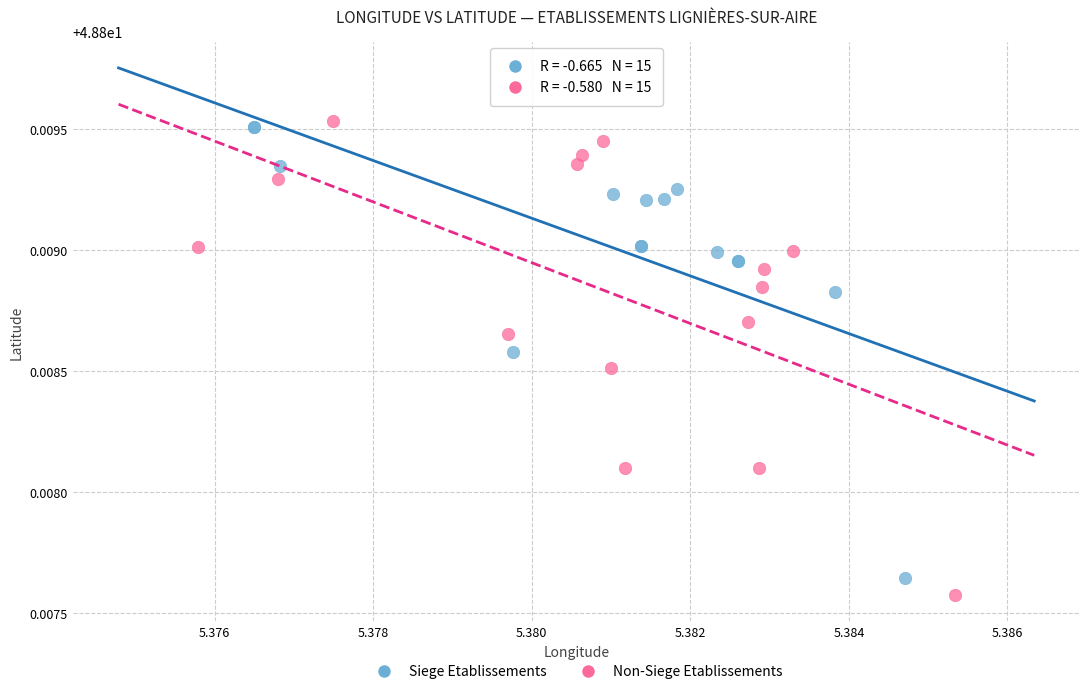

Which series has the widest spread of Y values?

Non-Siege Etablissements